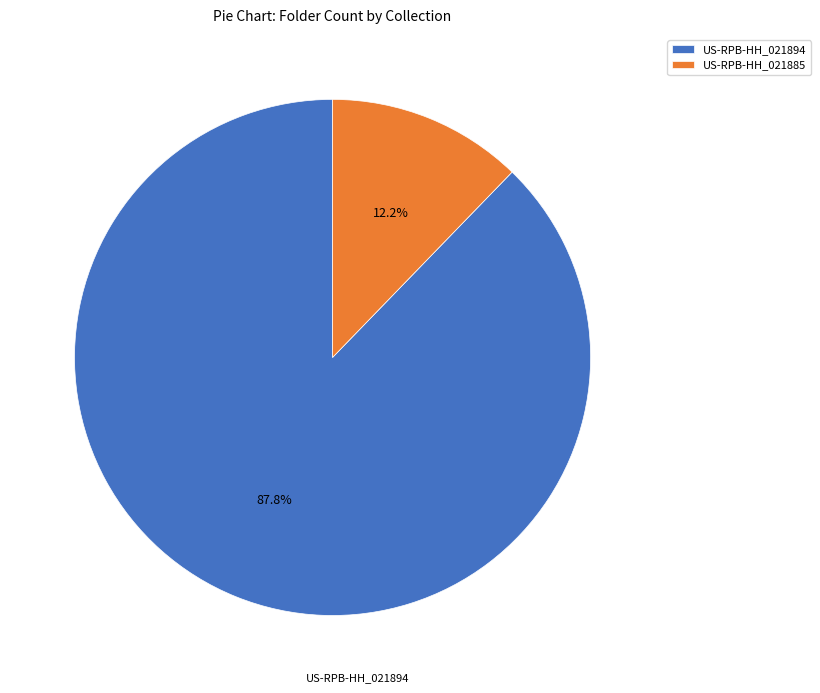

Which slice represents more than half of the pie?

US-RPB-HH_021894